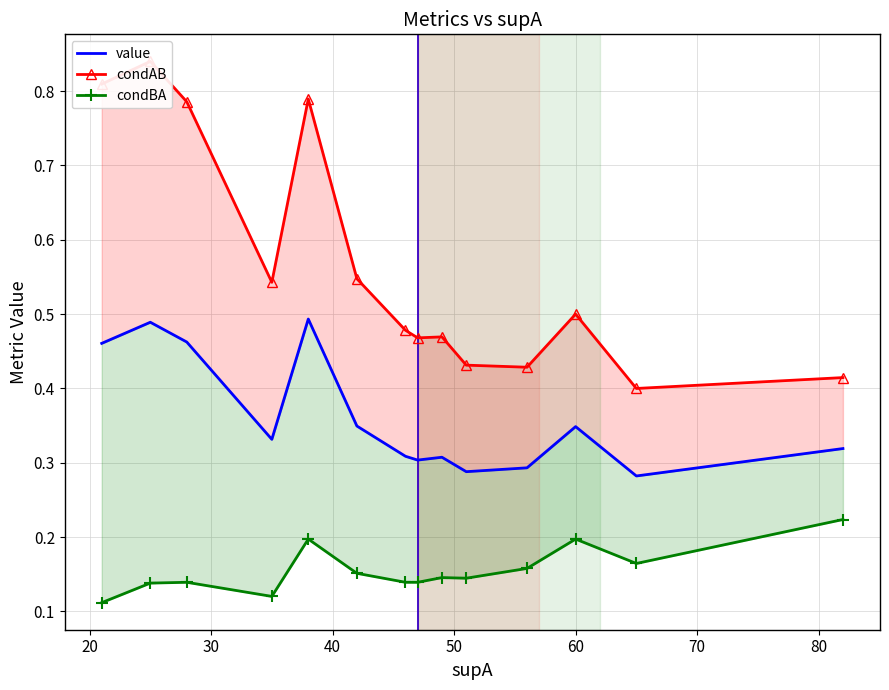

True or false: condAB and condBA intersect in this chart.

False